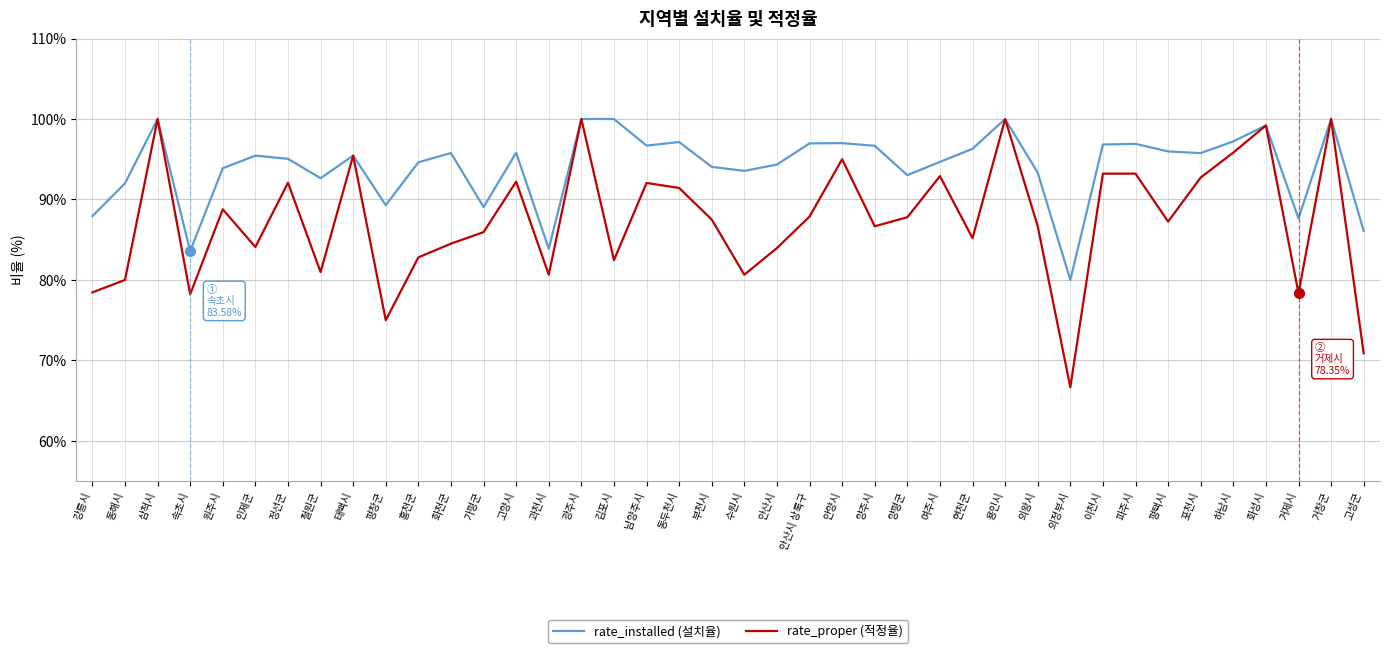

At which label does rate_proper (적정율) reach its minimum?

의정부시